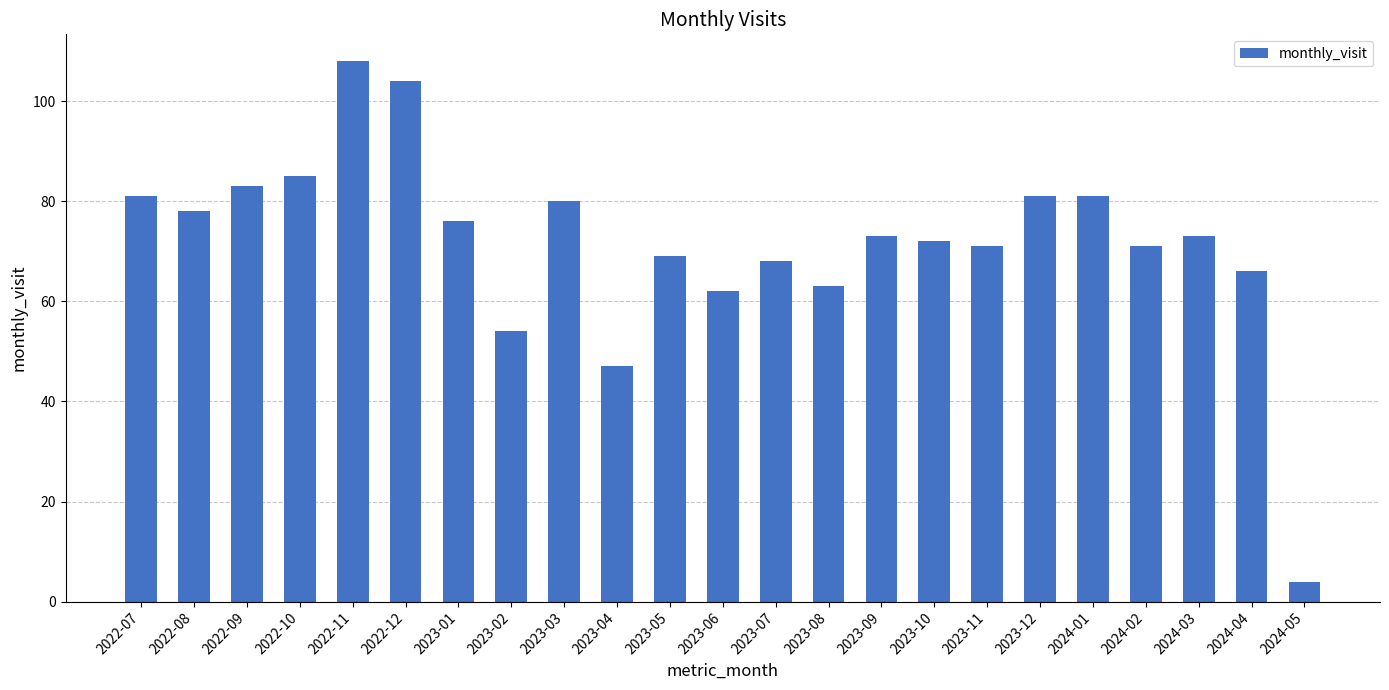

What is the change in value from 2023-05 to 2023-11?

+2